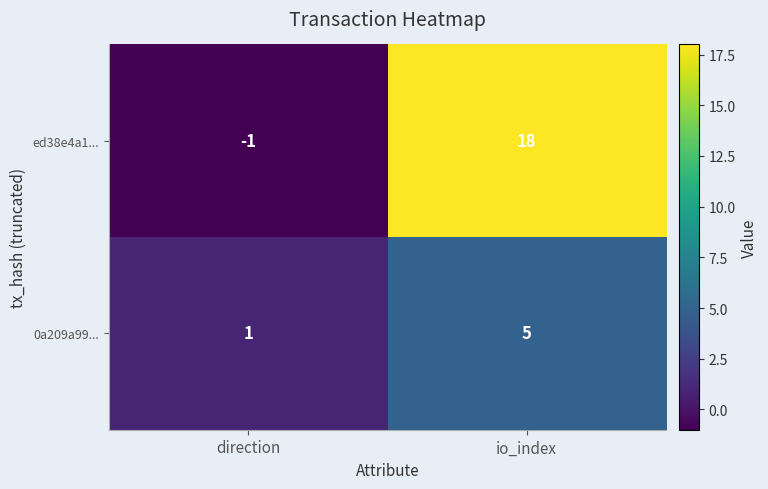

Which series has the widest spread of values?

ed38e4a1...